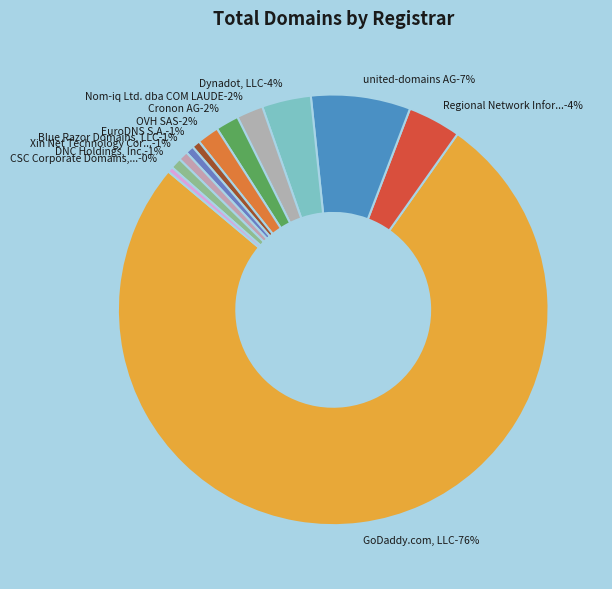

What percentage is the Cronon AG slice, to the nearest percent?

2%